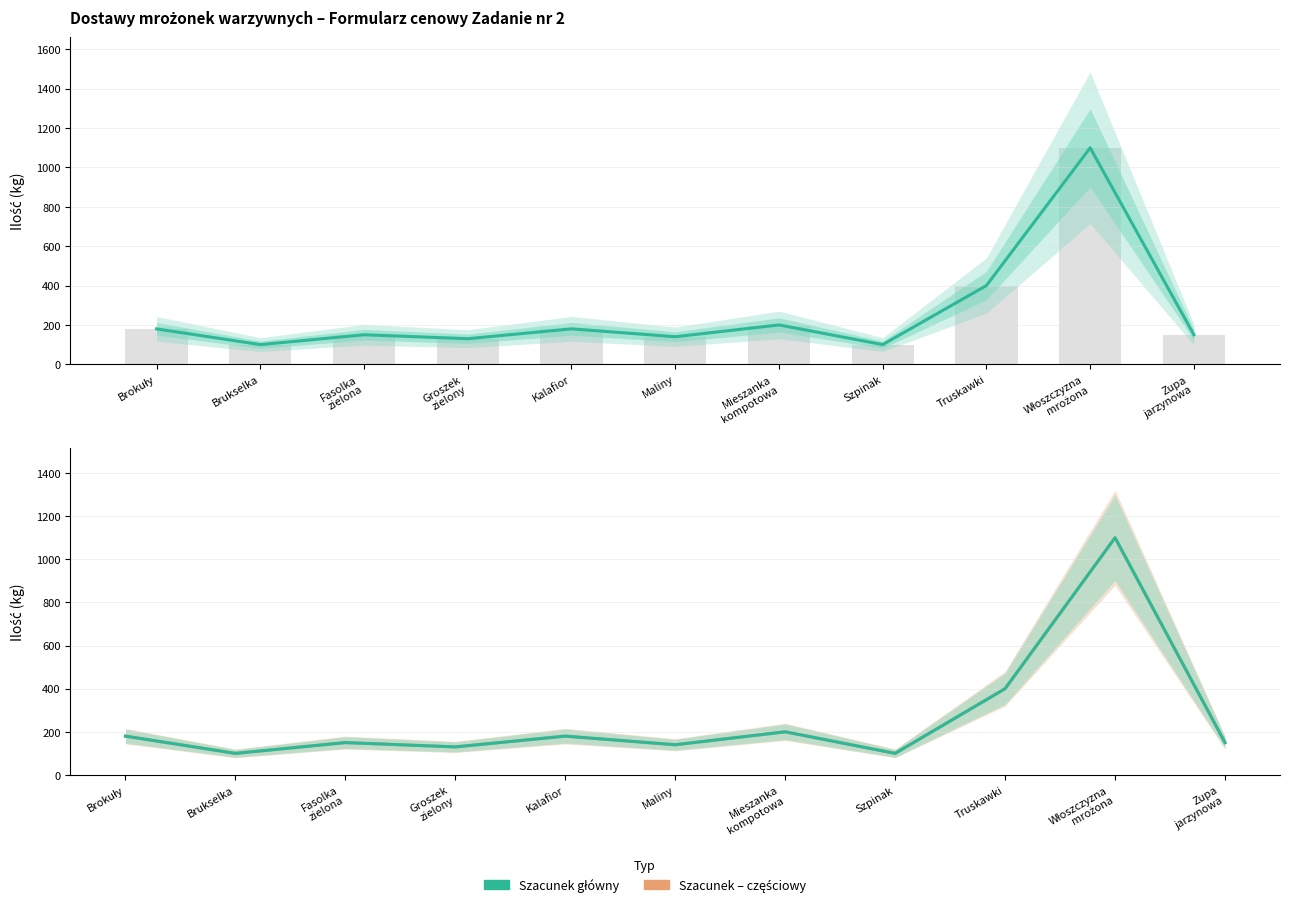

Is it true that Ilość (kg) – główny equals 307 at Mieszanka
kompotowa?

False